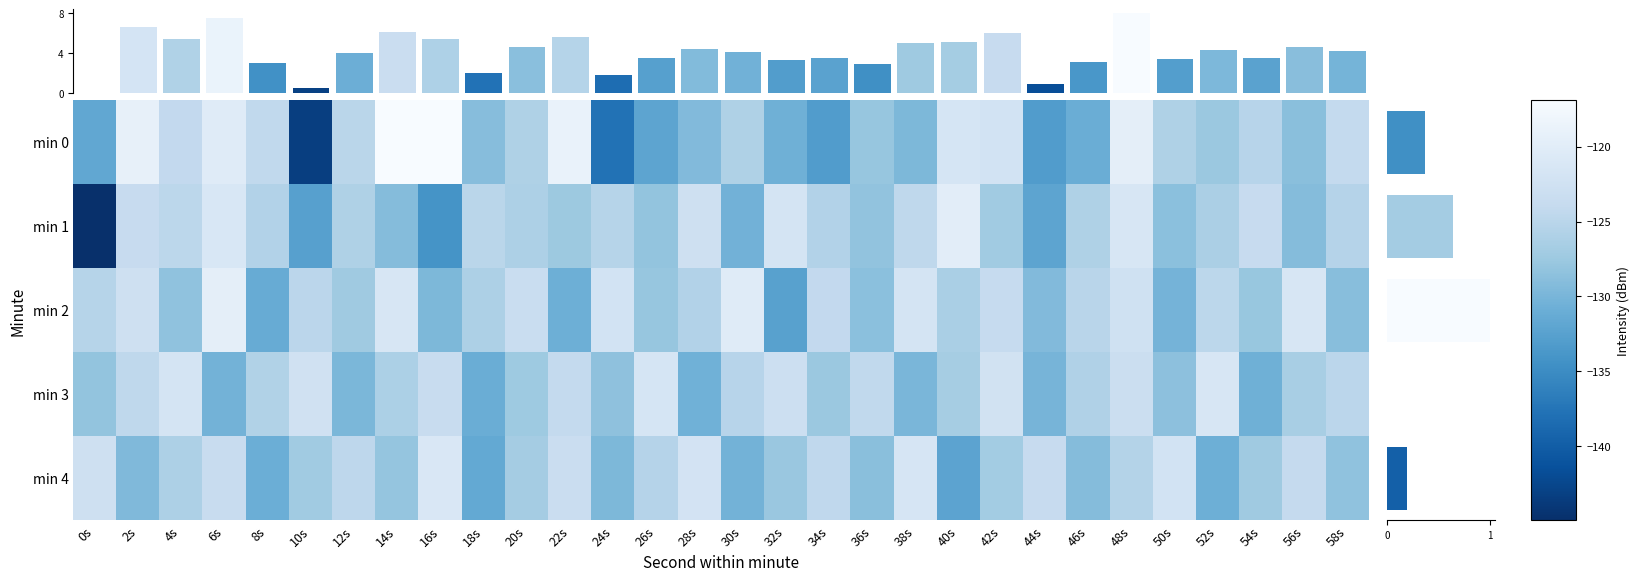

What is the average value of the min 1 series?

-126.9